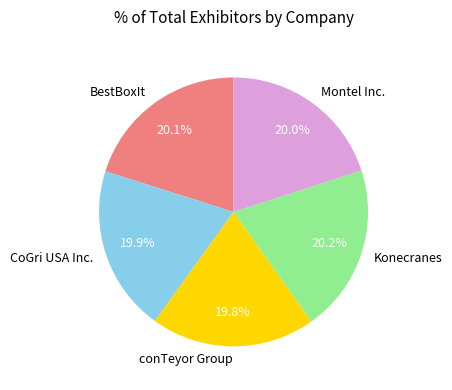

What percentage is NOT represented by Montel Inc.?

80.0%